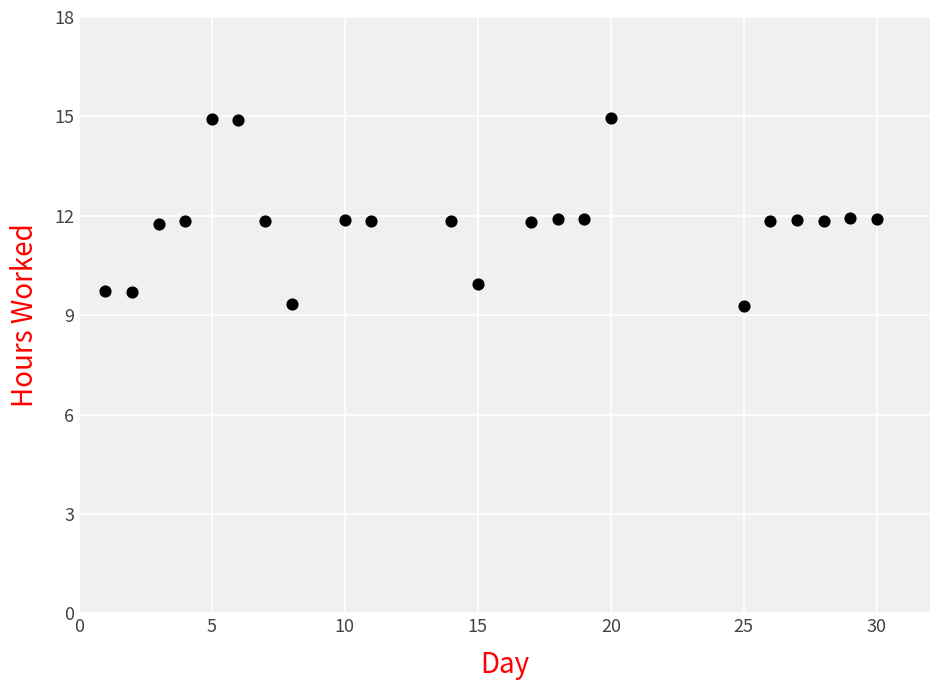

What is the range of Y values (max minus min)?

5.7